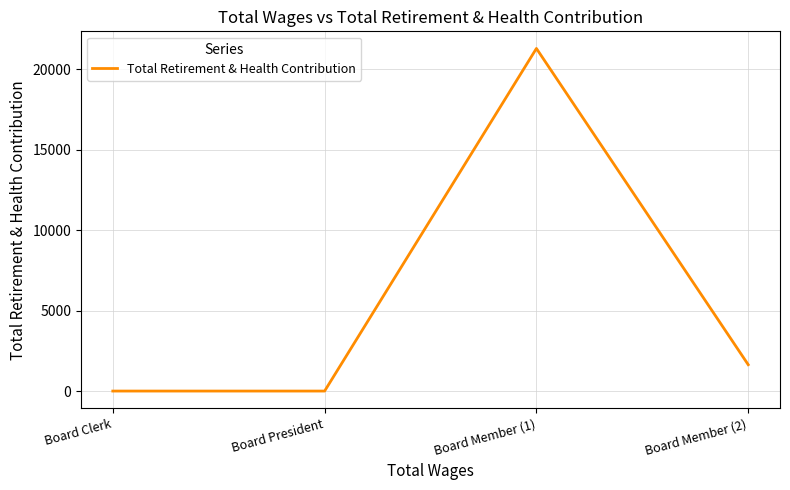

Between Board President and Board Member (2), which is larger?

Board Member (2)